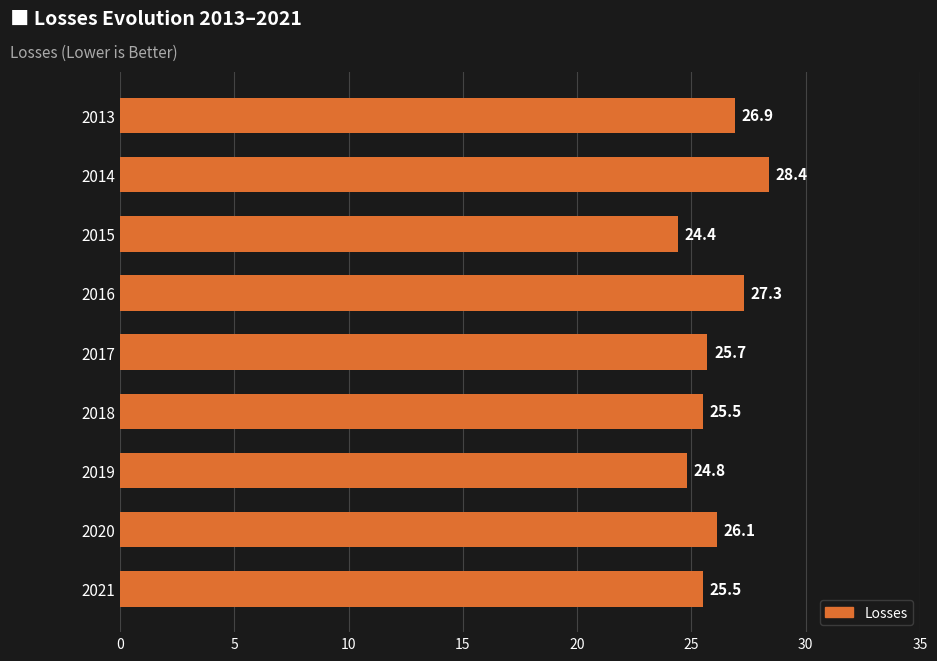

What is the sum of all values?

234.6